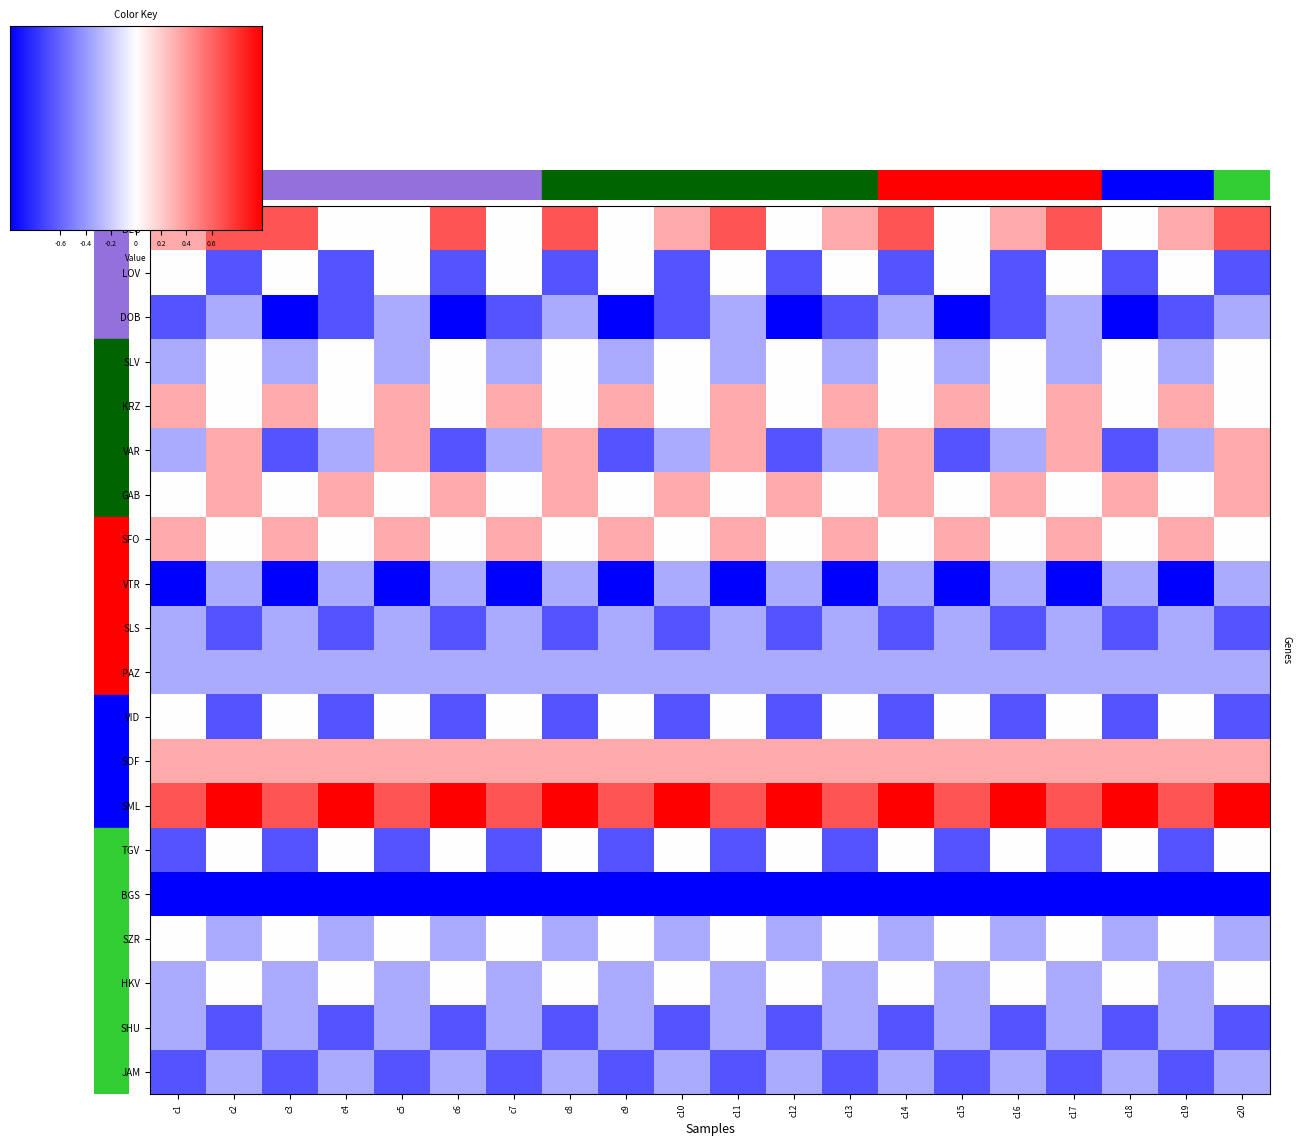

How many data points does each series have?

20